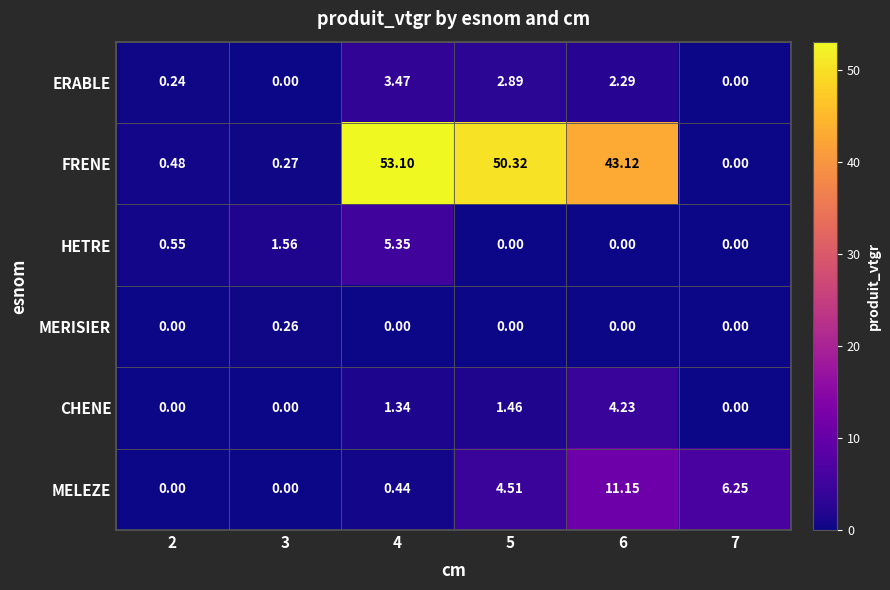

Which series has the largest total across all categories?

FRENE